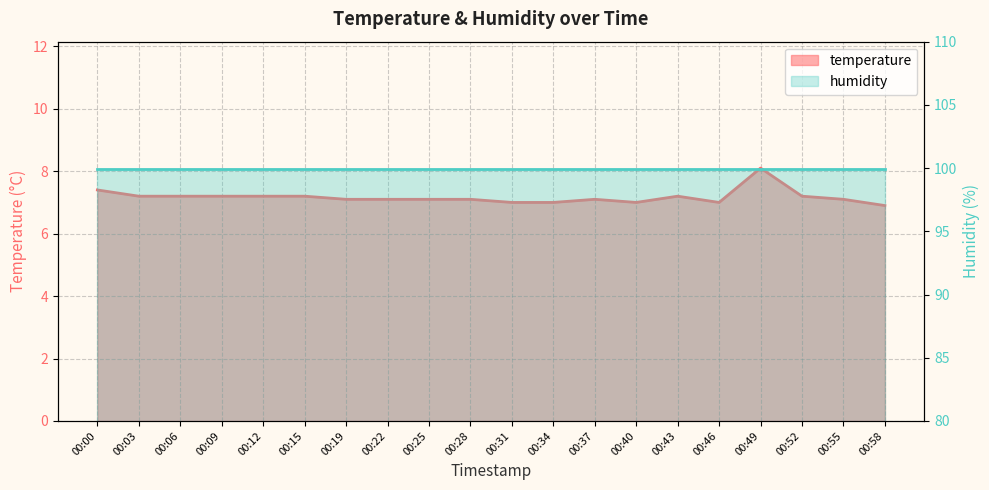

At which category does the data reach its first local peak?

00:37